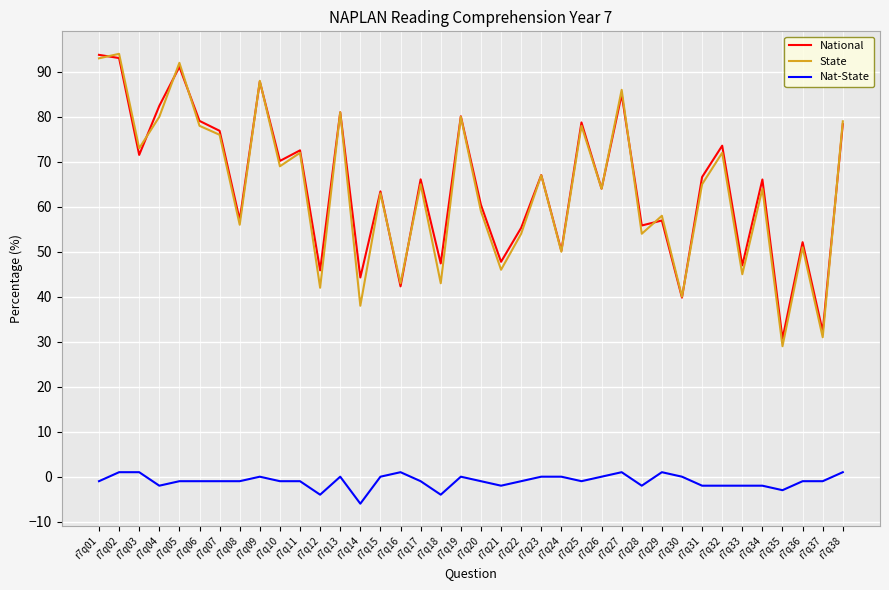

In National, how many points are higher than both neighbors (excluding endpoints)?

14